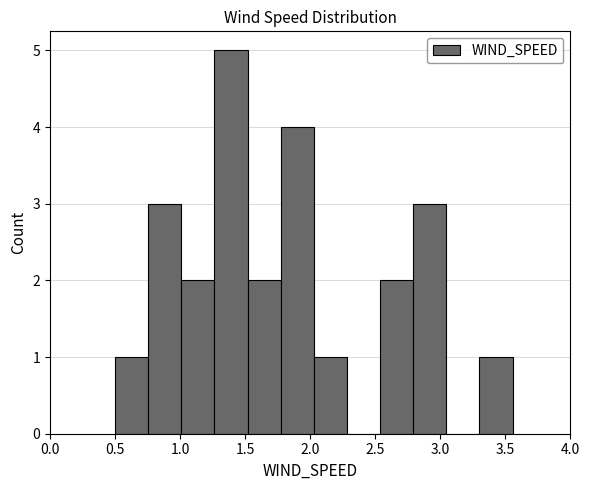

What is the height of the bar covering 0.75 to 1.00 on the x-axis? Neither the bar edges nor the heights are printed on the chart, so give them approximately, as read against the axes.

3